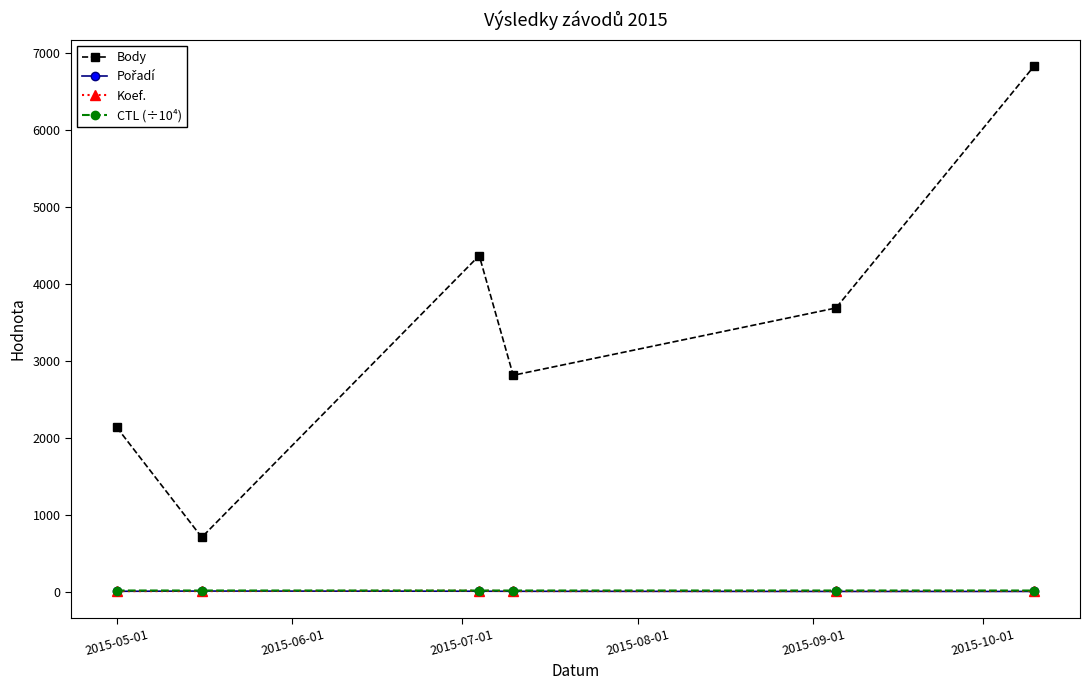

Does the chart have visible grid lines?

No